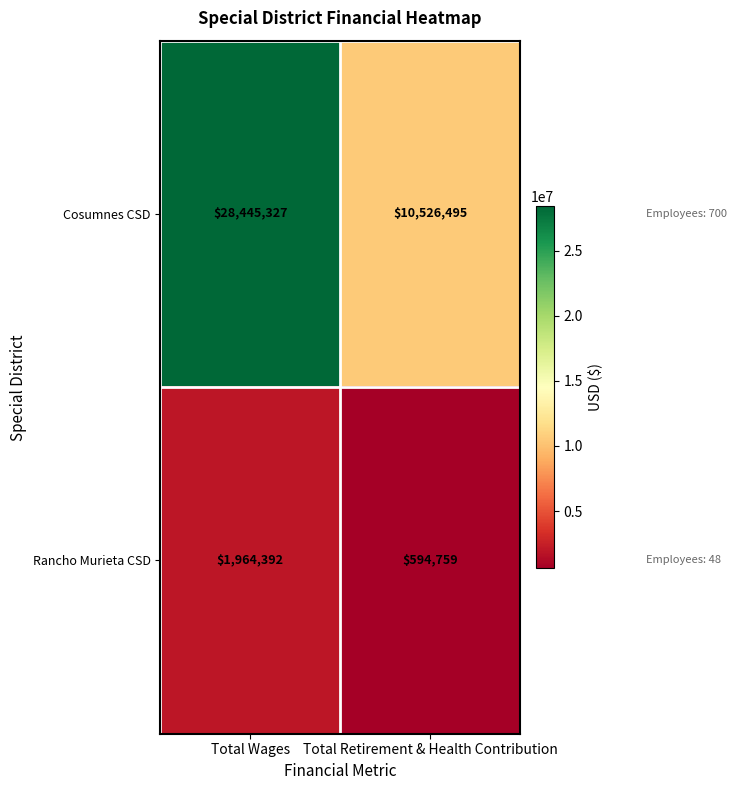

List the series in order of their overall mean, highest first.

Cosumnes CSD, Rancho Murieta CSD